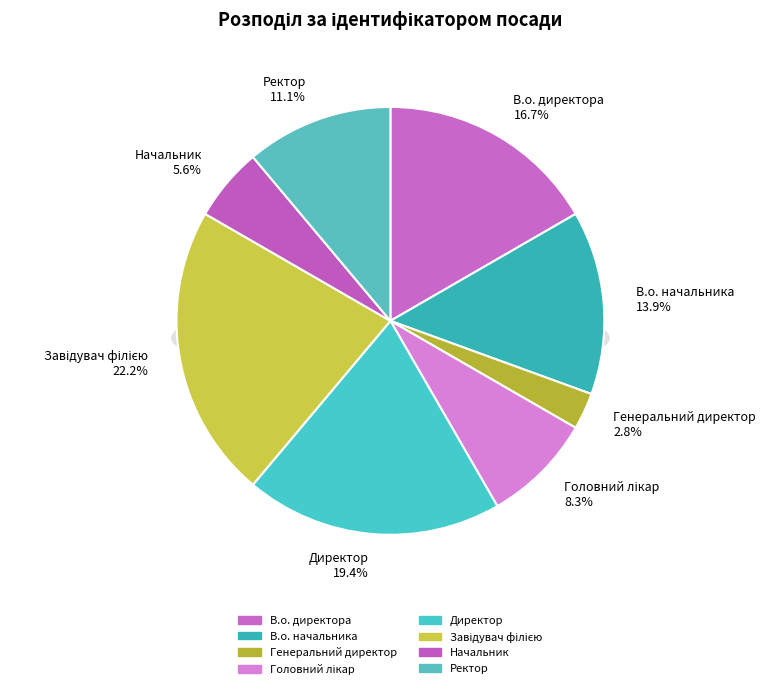

What is the smallest slice in the pie chart?

Генеральний директор